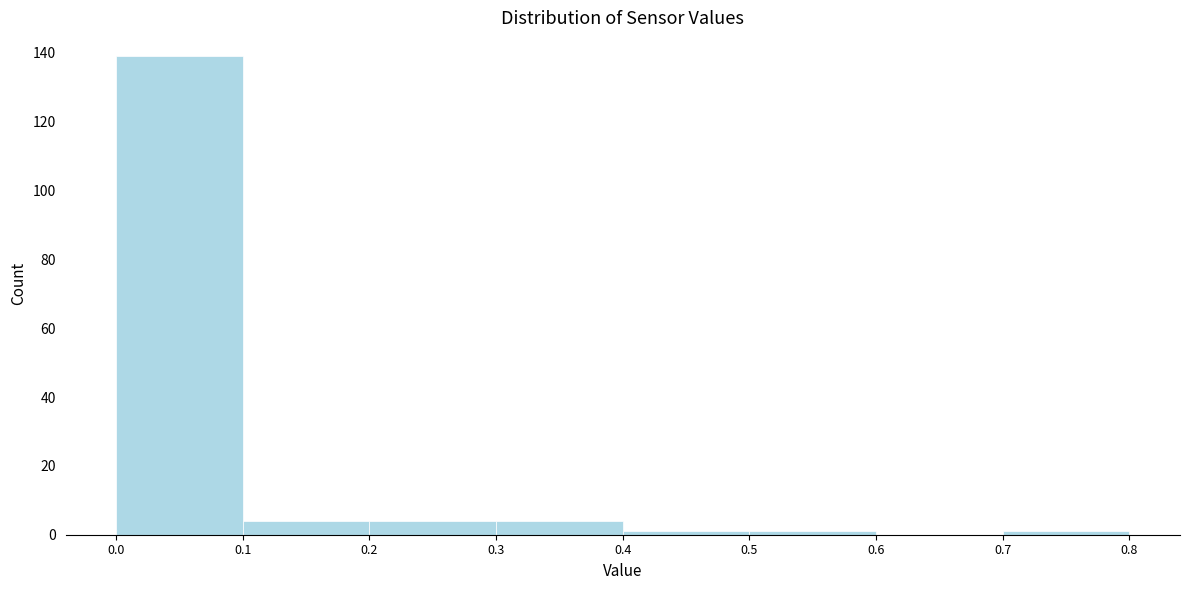

Over which range of the x-axis is the bar tallest?

0.0 to 0.1